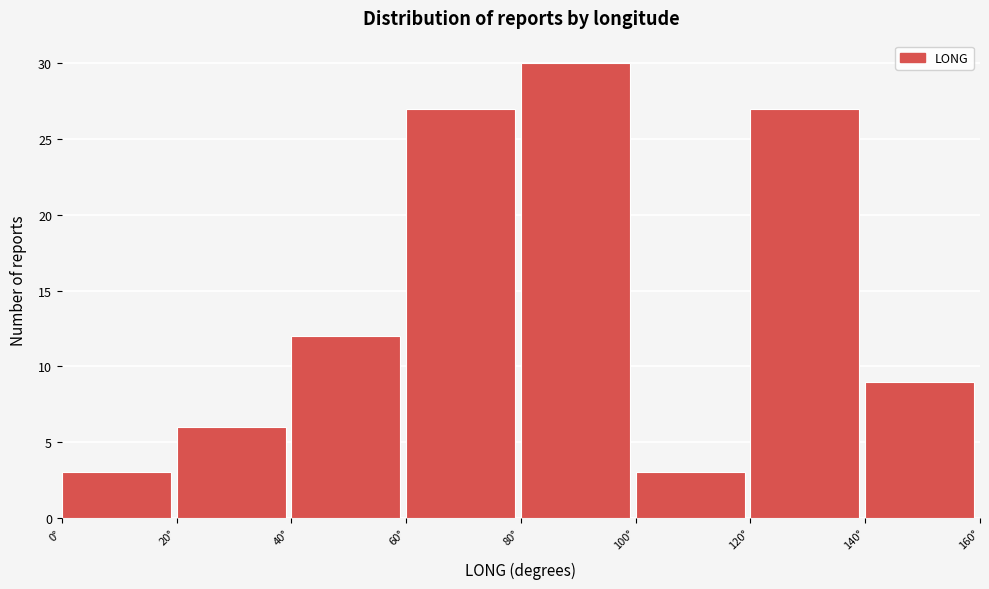

Reading left to right, list every bar in this chart as the range it spans on the x-axis followed by its height. The values are not printed on the chart, so give them approximately, as read against the axis.

0 to 20: 3
20 to 40: 6
40 to 60: 12
60 to 80: 27
80 to 100: 30
100 to 120: 3
120 to 140: 27
140 to 160: 9